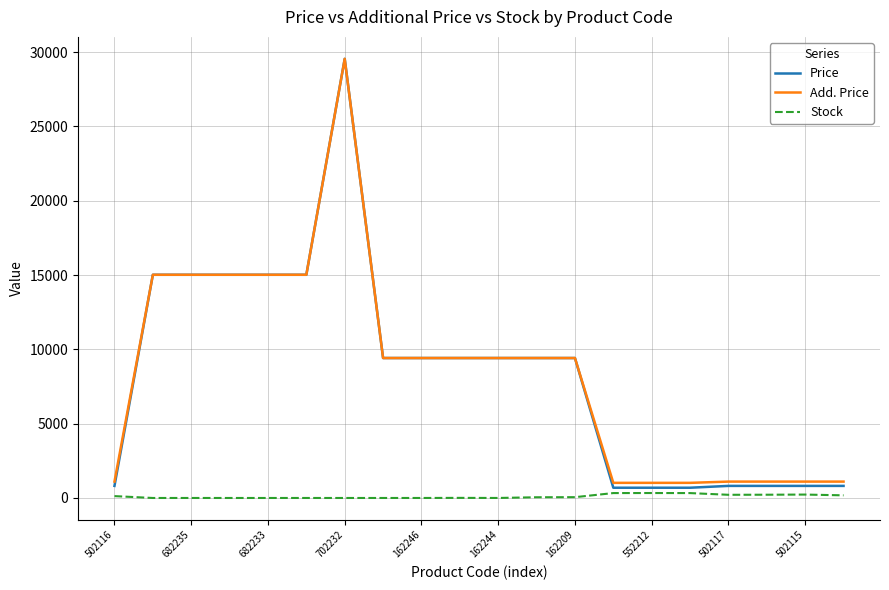

Is this an area chart (filled region under the line)?

No